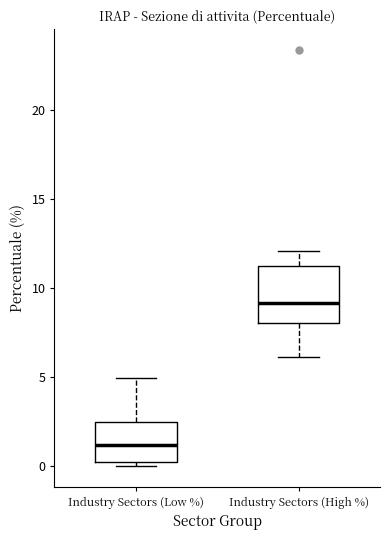

Where does the median line of the box for Industry Sectors (Low %) sit on the y-axis? The values are not printed on the chart, so give them approximately, as read against the axis.

1.0